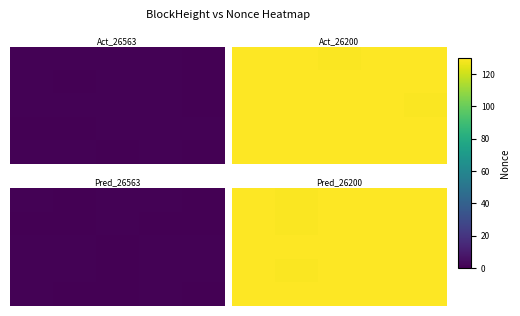

What is the sum of all row_0 values?

656.7